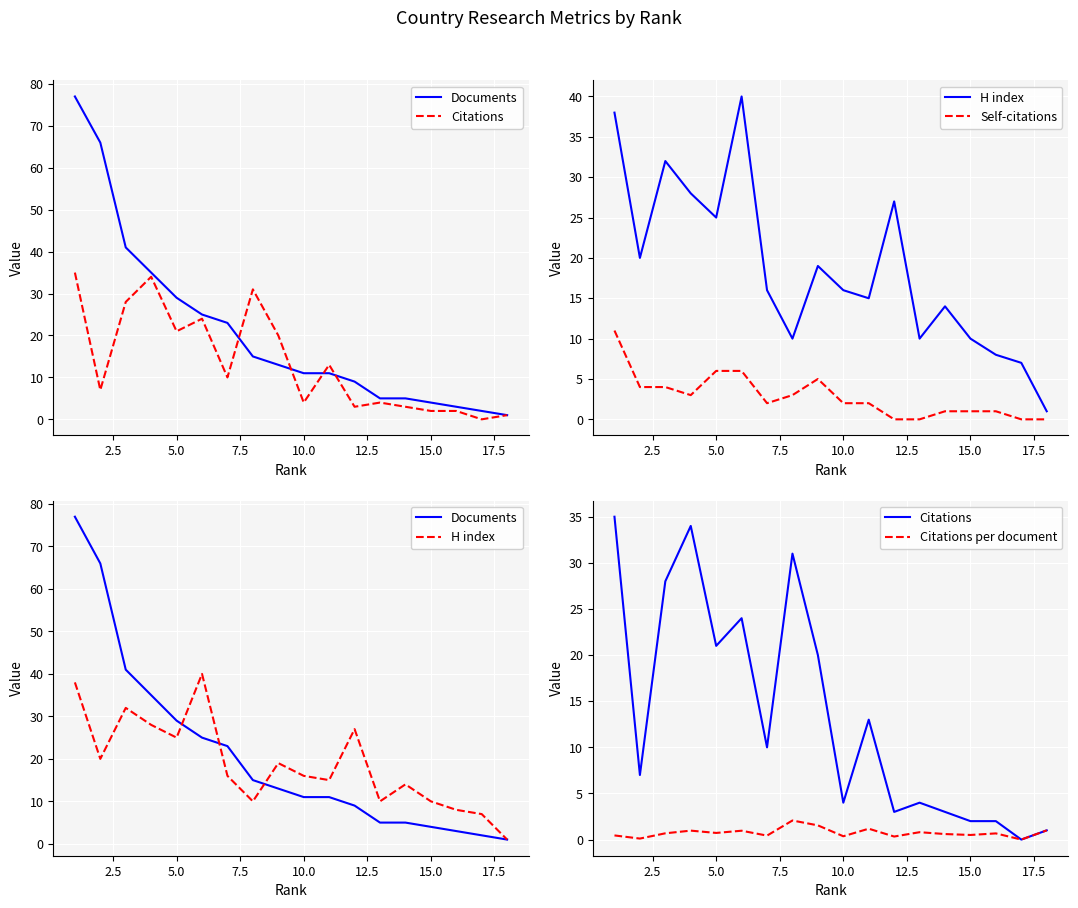

Reading right to left, what are all the values shown in this chart?

Documents: 1.0	2.0	3.0	4.0	5.0	5.0	9.0	11.0	11.0	13.0	15.0	23.0	25.0	29.0	35.0	41.0	66.0	77.0
Citations: 1.0	0.0	2.0	2.0	3.0	4.0	3.0	13.0	4.0	20.0	31.0	10.0	24.0	21.0	34.0	28.0	7.0	35.0
H index: 1.0	7.0	8.0	10.0	14.0	10.0	27.0	15.0	16.0	19.0	10.0	16.0	40.0	25.0	28.0	32.0	20.0	38.0
Self-citations: 0.0	0.0	1.0	1.0	1.0	0.0	0.0	2.0	2.0	5.0	3.0	2.0	6.0	6.0	3.0	4.0	4.0	11.0
Citations per document: 1.0	0.0	0.7	0.5	0.6	0.8	0.3	1.2	0.4	1.5	2.1	0.4	1.0	0.7	1.0	0.7	0.1	0.5